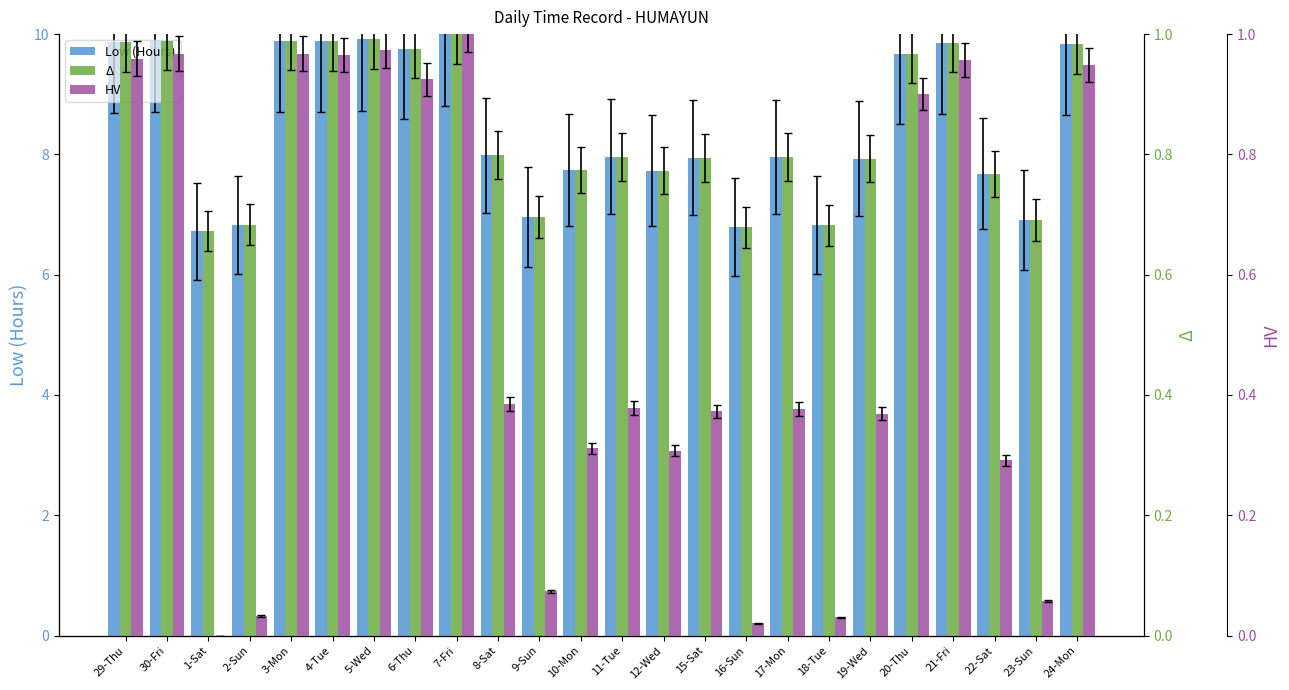

How many distinct data groups are displayed?

3